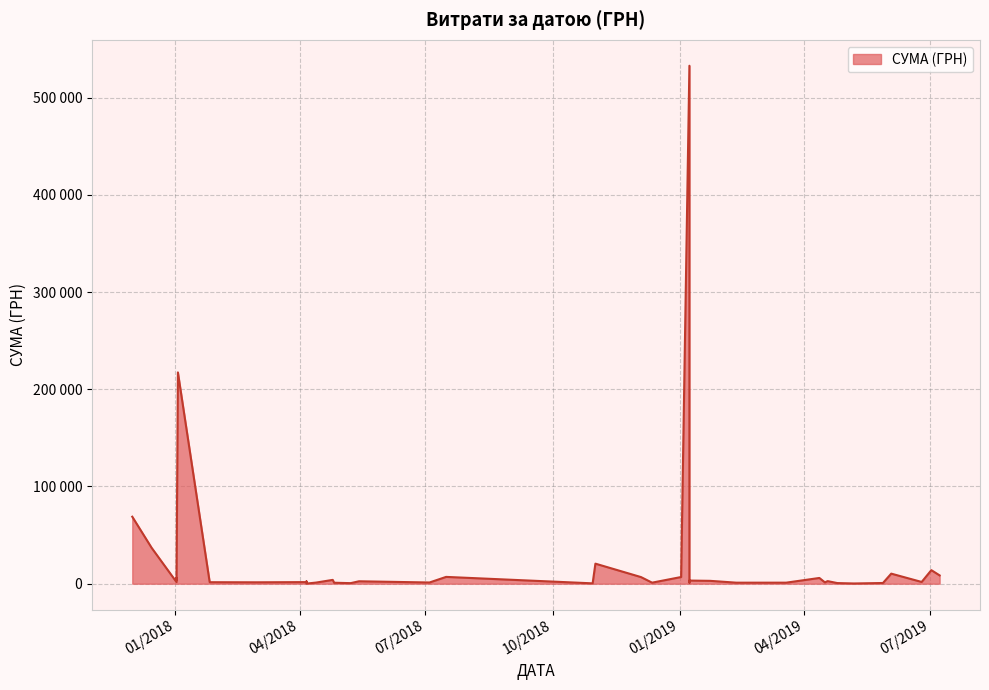

True or false: there are more than 2 points higher than both neighbors.

True